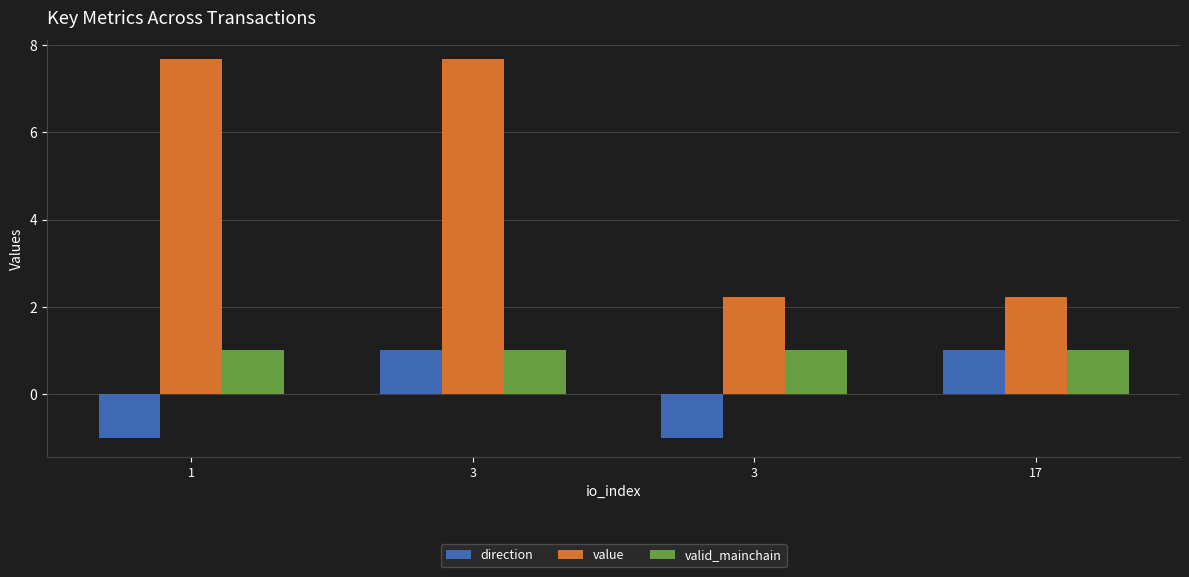

What are all the series names shown in the legend?

direction, value, valid_mainchain